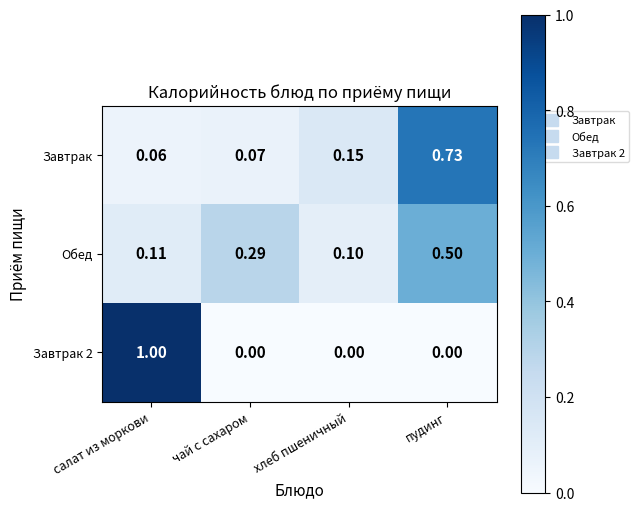

What is the total value across all series at чай с сахаром?

0.4